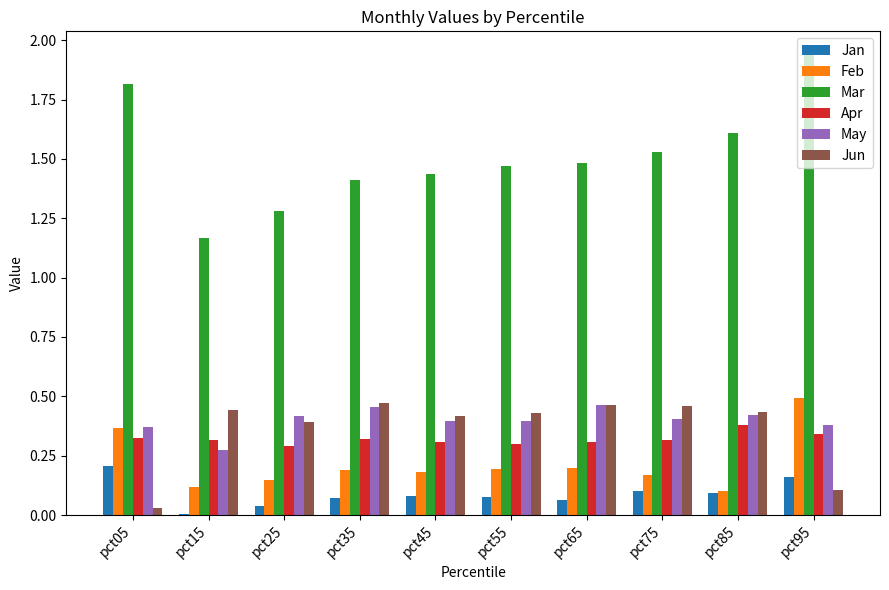

Count the Feb values in the range 0 to 1.

10